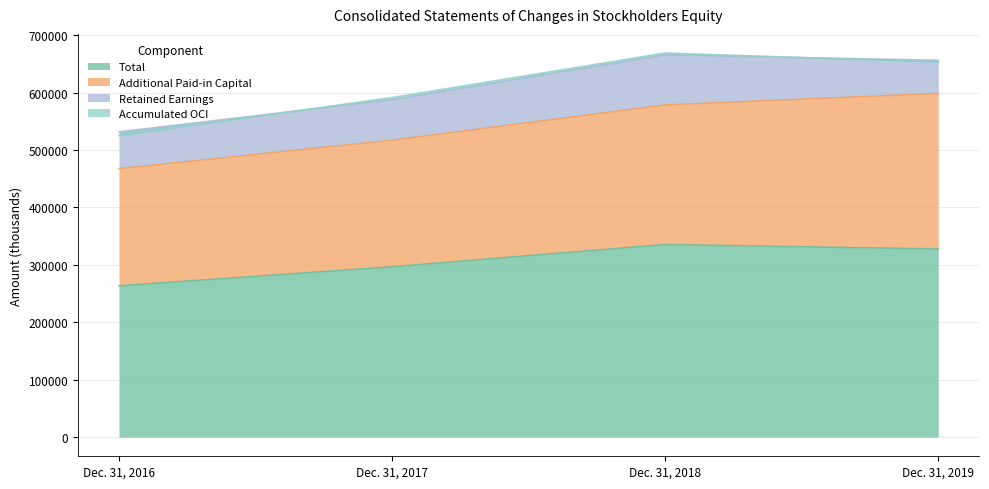

What is the value of the Retained Earnings point at the 4th from the left?

57749